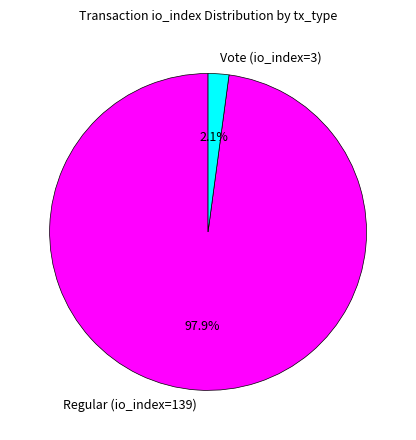

Which slice is the smallest?

Vote (io_index=3)